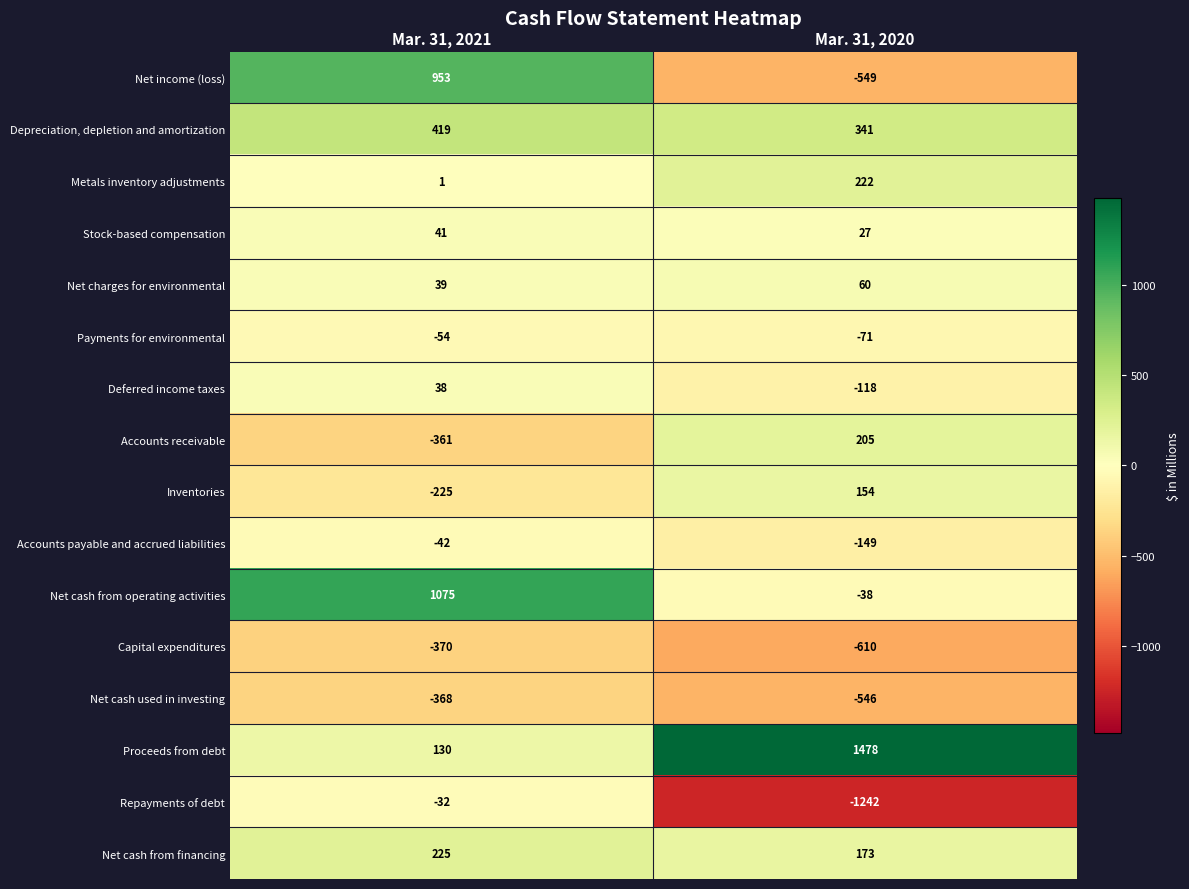

List the series in order of their peak value, highest first.

Proceeds from debt, Net cash from operating activities, Net income (loss), Depreciation, depletion and amortization, Net cash from financing, Metals inventory adjustments, Accounts receivable, Inventories, Net charges for environmental, Stock-based compensation, Deferred income taxes, Repayments of debt, Accounts payable and accrued liabilities, Payments for environmental, Net cash used in investing, Capital expenditures